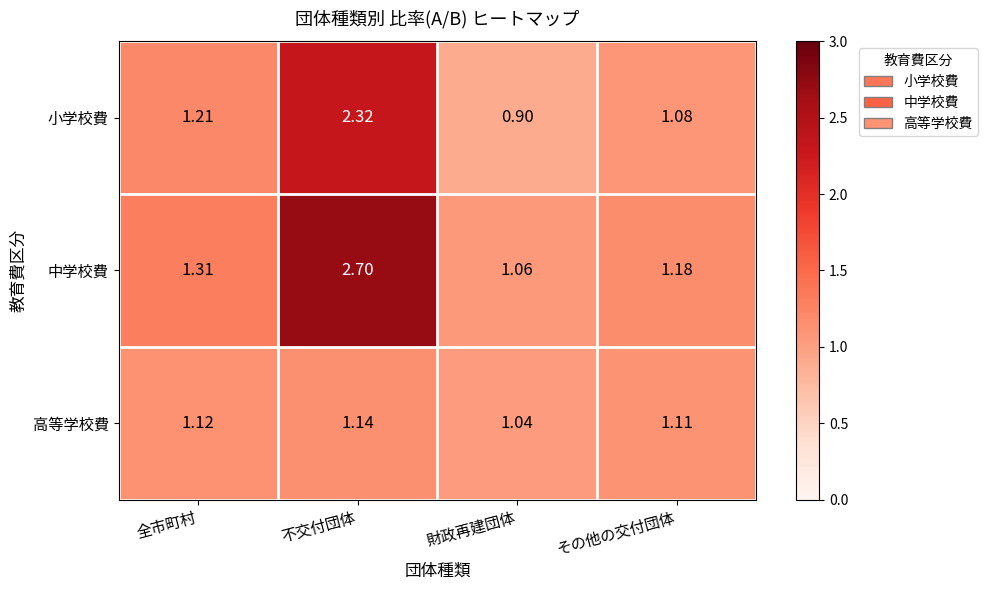

Is the value of 中学校費 at その他の交付団体 greater than the value of 高等学校費 at 不交付団体?

Yes